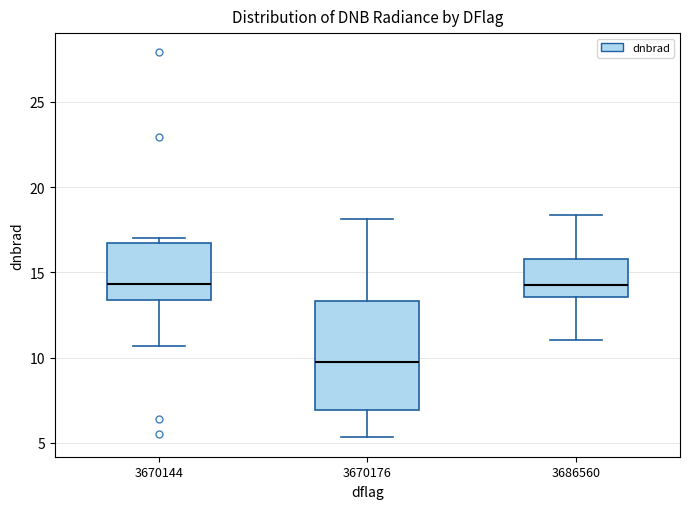

Comparing the boxes themselves (not the whiskers), which one is the tallest?

3670176